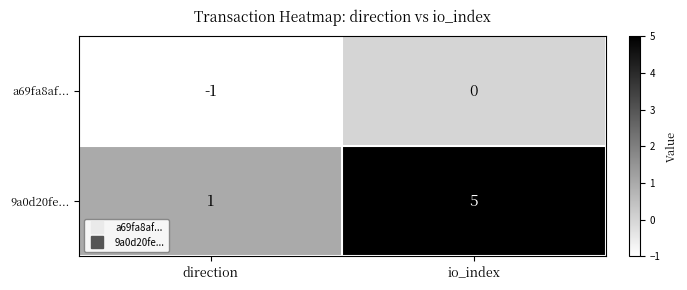

The value of 9a0d20fe... at direction is 2. True or false?

False